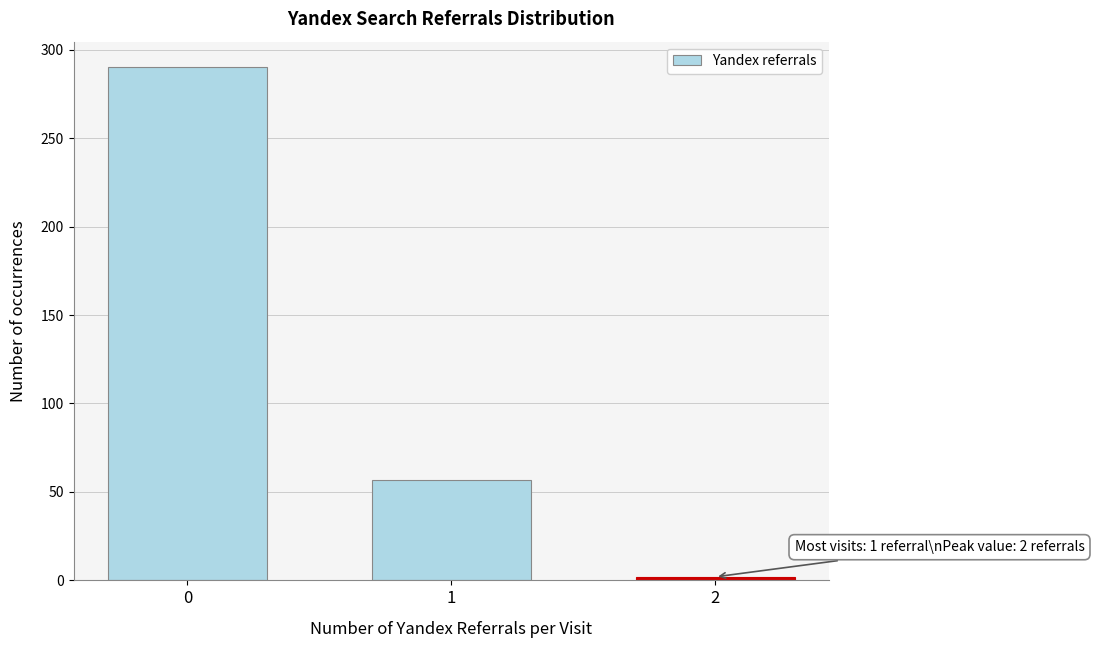

Reading left to right, list all the values displayed in this chart.

0=290	1=57	2=2